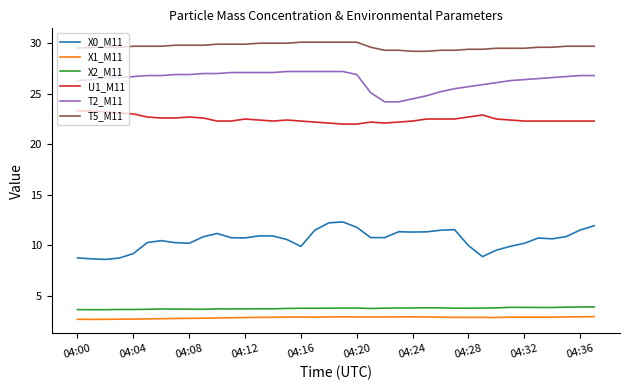

Which series has the largest total across all categories?

T5_M11